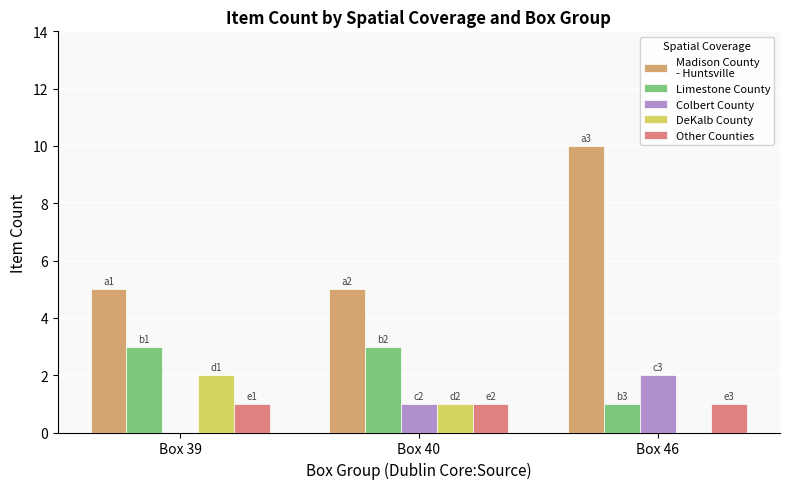

What is the greatest value displayed?

10